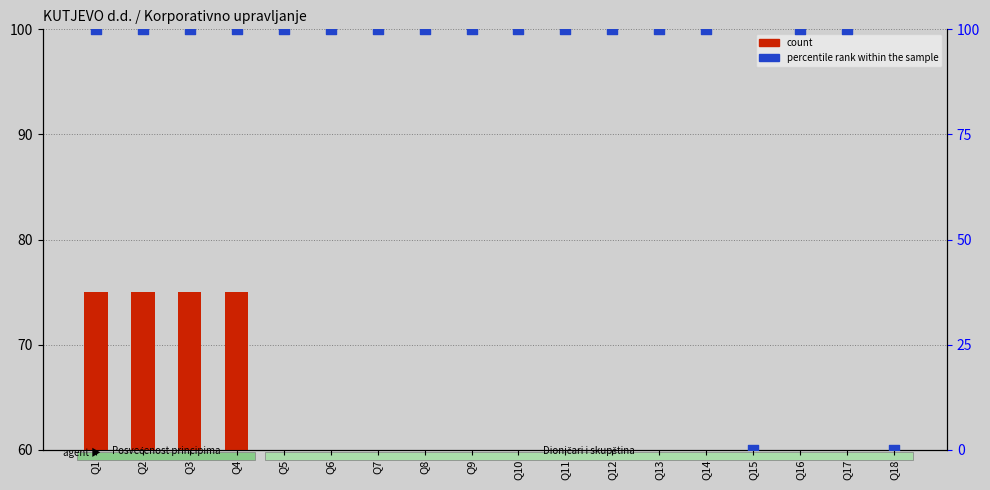

At which category is the sum across all series the highest?

Q1